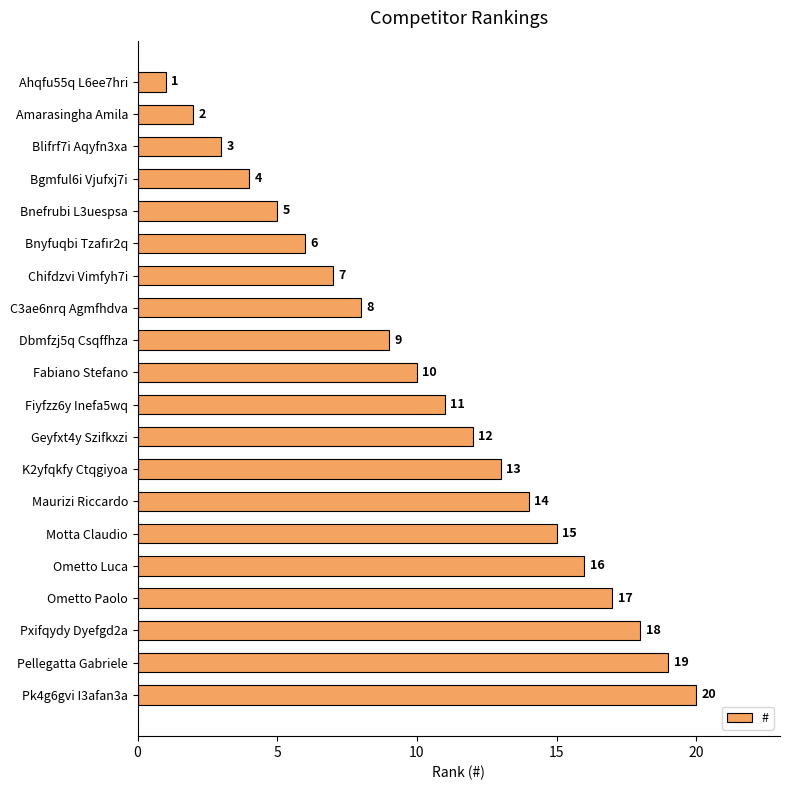

Which has a higher value, Ometto Paolo or Amarasingha Amila?

Ometto Paolo